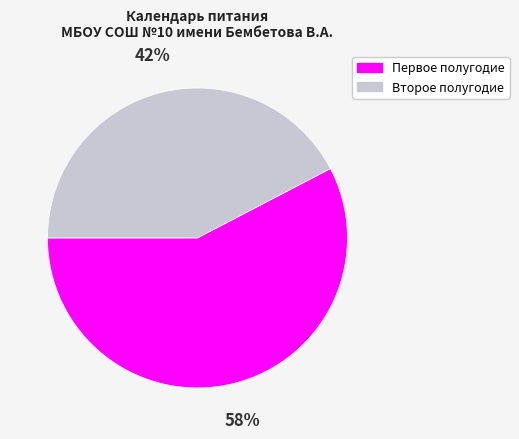

Is the sum of Первое полугодие and Второе полугодие greater than half?

Yes